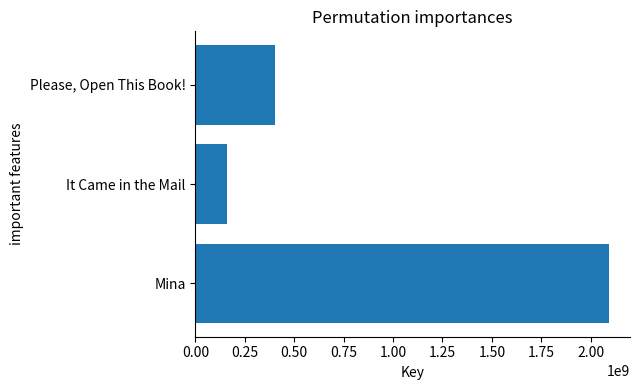

The value at Please, Open This Book! is 401533314. True or false?

True